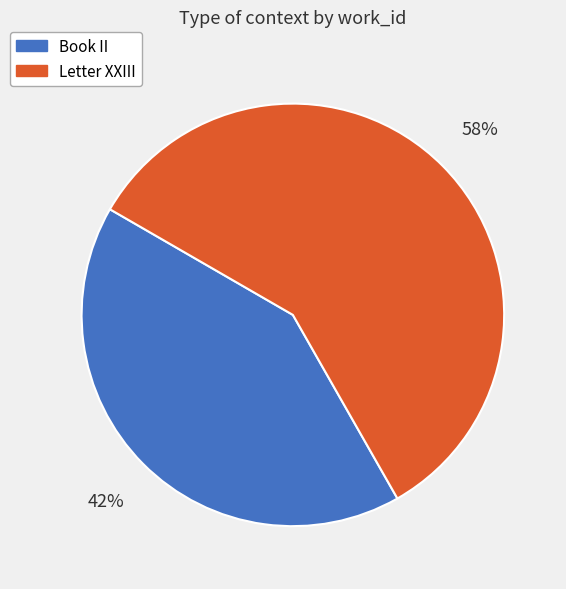

To the nearest percent, what is the combined percentage of Book II and Letter XXIII?

100%